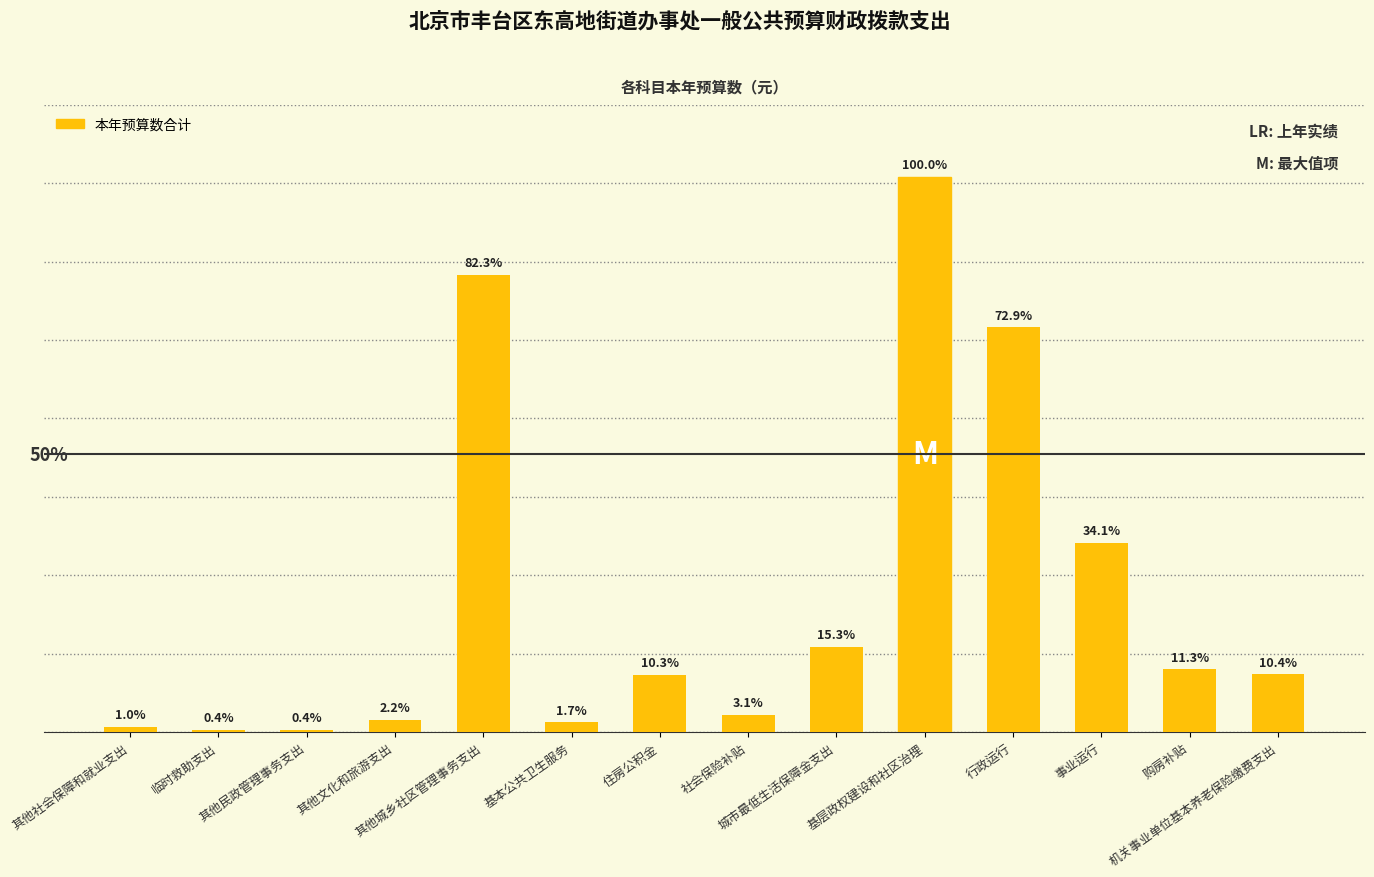

What is the ratio of the value at 事业运行 to the value at 社会保险补贴?

11.0